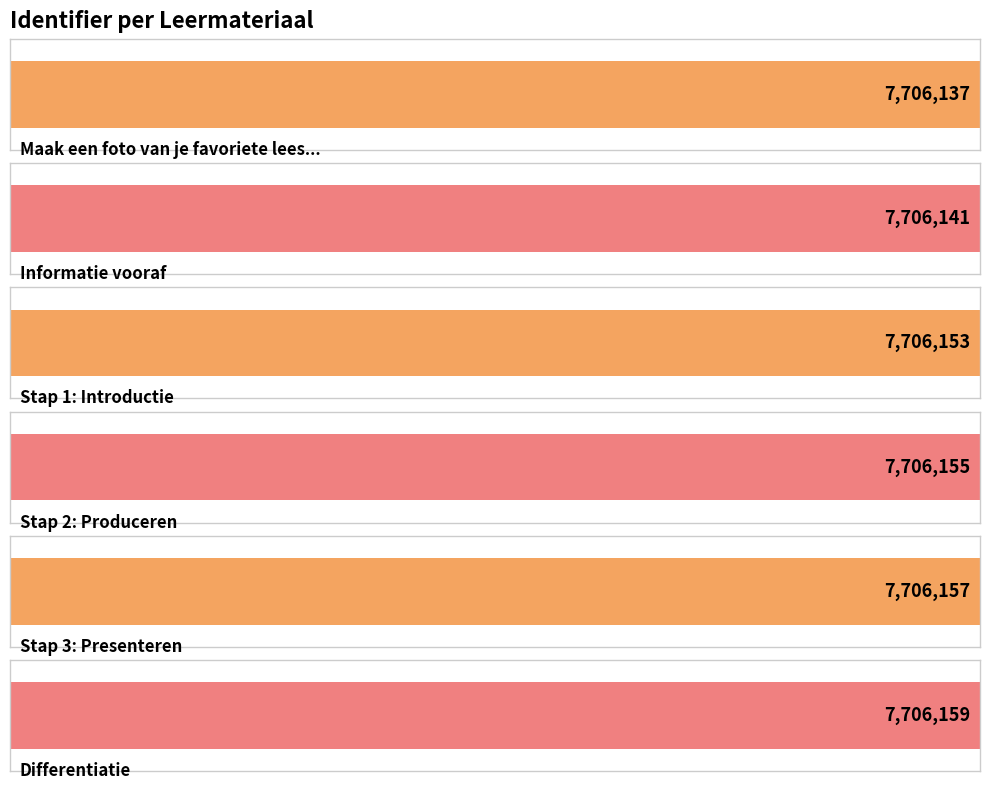

Reading right to left, list all the values displayed in this chart.

Differentiatie=7706159	Stap 3: Presenteren=7706157	Stap 2: Produceren=7706155	Stap 1: Introductie=7706153	Informatie vooraf=7706141	Maak een foto van je favoriete leesplek=7706137